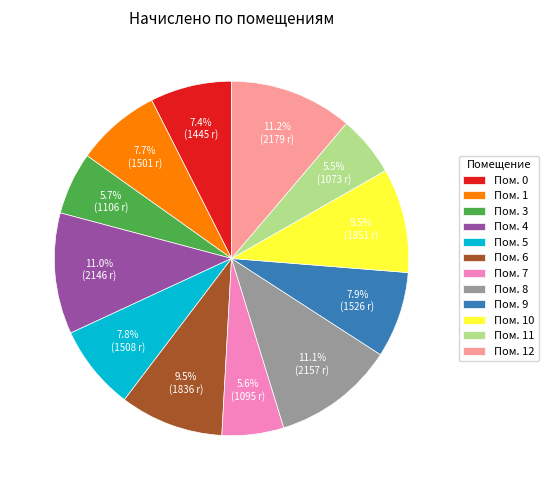

Does any single category account for the majority?

No